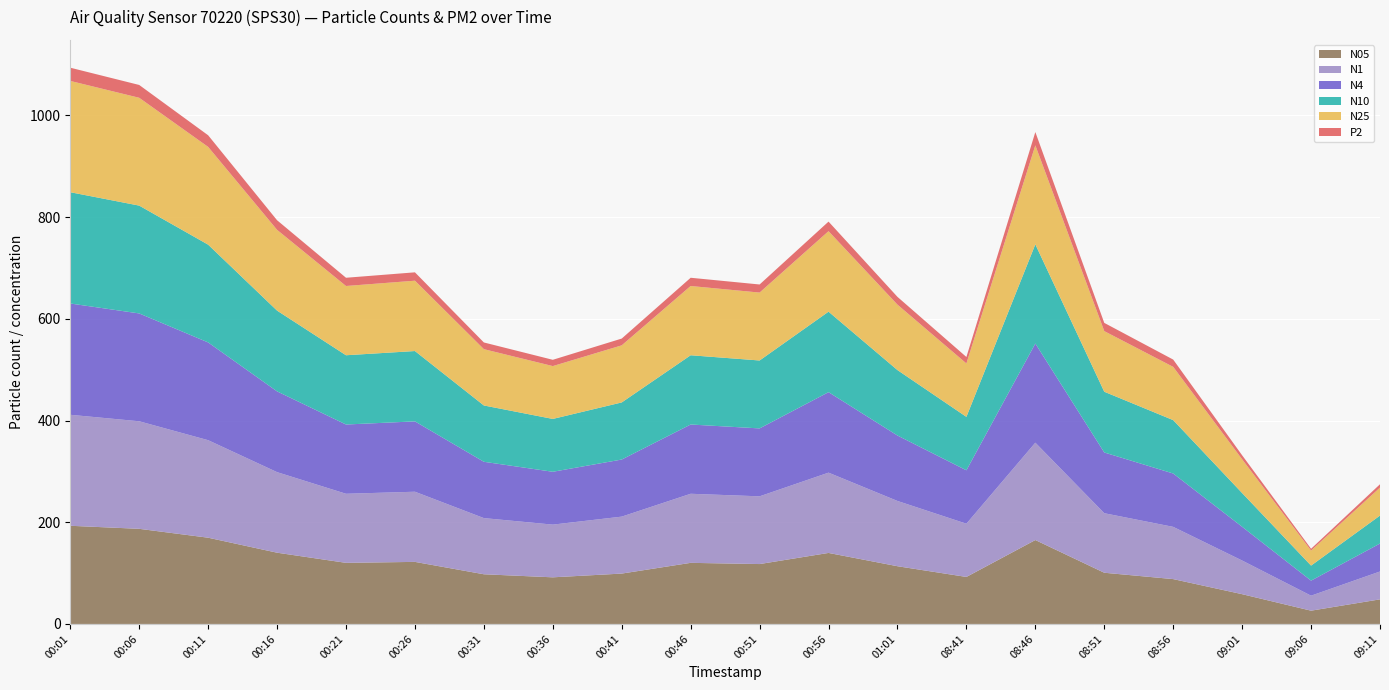

Reading left to right, what are all the values shown in this chart?

N05: 00:01=193.1	00:06=187.1	00:11=169.6	00:16=140.1	00:21=120.2	00:26=122.0	00:31=97.7	00:36=91.7	00:41=99.0	00:46=120.2	00:51=117.8	00:56=139.6	01:01=113.5	08:41=92.4	08:46=165.0	08:51=100.7	08:56=88.2	09:01=58.5	09:06=26.1	09:11=48.4
N1: 00:01=218.3	00:06=211.5	00:11=191.8	00:16=158.4	00:21=135.9	00:26=138.0	00:31=110.5	00:36=103.7	00:41=112.0	00:46=135.9	00:51=133.2	00:56=157.9	01:01=128.4	08:41=104.7	08:46=191.5	08:51=117.1	08:56=102.8	09:01=66.2	09:06=29.5	09:11=54.8
N4: 00:01=218.9	00:06=212.1	00:11=192.3	00:16=158.8	00:21=136.2	00:26=138.3	00:31=110.8	00:36=103.9	00:41=112.3	00:46=136.2	00:51=133.6	00:56=158.3	01:01=128.7	08:41=105.1	08:46=195.0	08:51=119.4	08:56=104.9	09:01=66.4	09:06=29.6	09:11=55.0
N10: 00:01=218.9	00:06=212.1	00:11=192.3	00:16=158.8	00:21=136.2	00:26=138.3	00:31=110.8	00:36=103.9	00:41=112.3	00:46=136.2	00:51=133.6	00:56=158.3	01:01=128.7	08:41=105.1	08:46=195.1	08:51=119.5	08:56=105.0	09:01=66.4	09:06=29.6	09:11=55.0
N25: 00:01=218.8	00:06=212.1	00:11=192.3	00:16=158.8	00:21=136.2	00:26=138.3	00:31=110.7	00:36=103.9	00:41=112.3	00:46=136.2	00:51=133.6	00:56=158.3	01:01=128.7	08:41=105.0	08:46=194.7	08:51=119.2	08:56=104.7	09:01=66.3	09:06=29.6	09:11=55.0
P2: 00:01=26.0	00:06=25.2	00:11=22.9	00:16=18.9	00:21=16.2	00:26=16.4	00:31=13.2	00:36=12.4	00:41=13.3	00:46=16.2	00:51=15.9	00:56=18.8	01:01=15.3	08:41=12.7	08:46=26.2	08:51=16.2	08:56=14.3	09:01=7.9	09:06=3.5	09:11=6.6